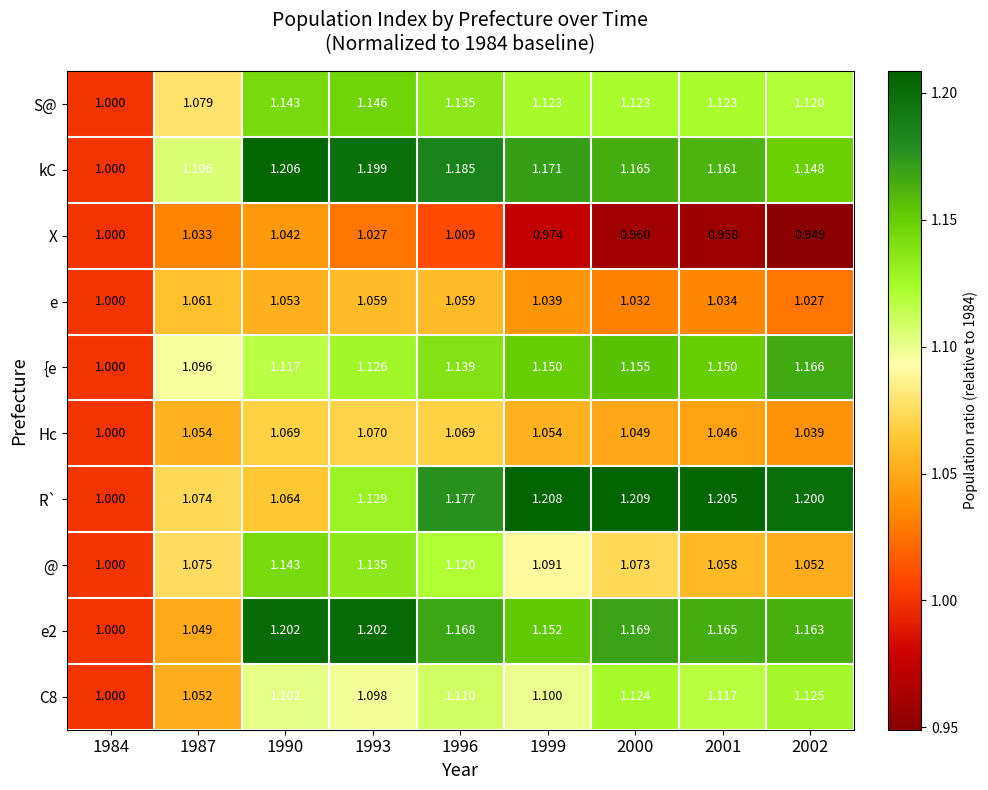

Which series has the widest spread of values?

R`